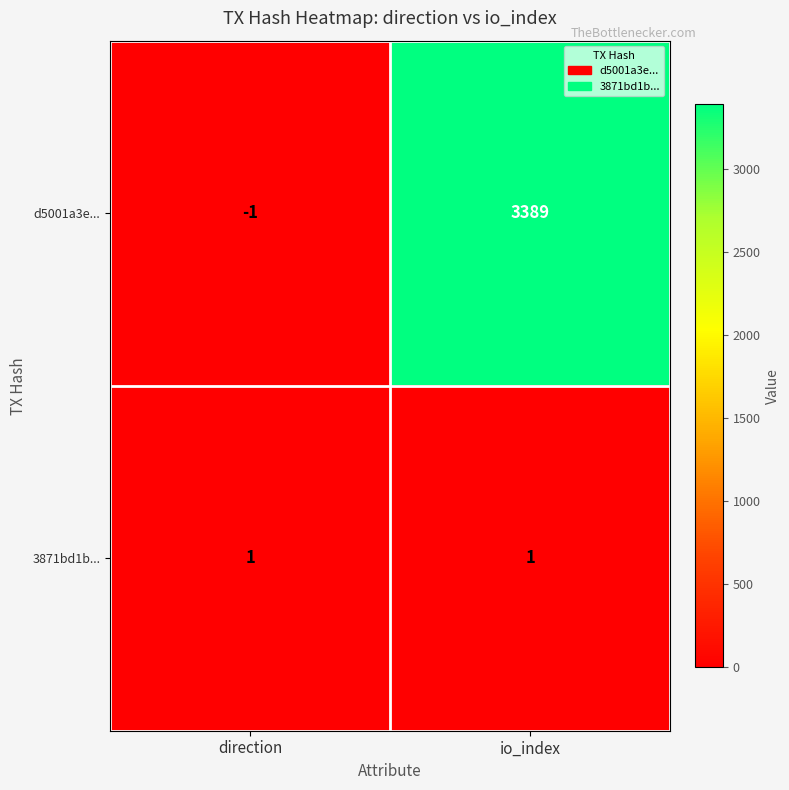

What is the difference between the maximum and minimum values in the d5001a3e... series?

3390